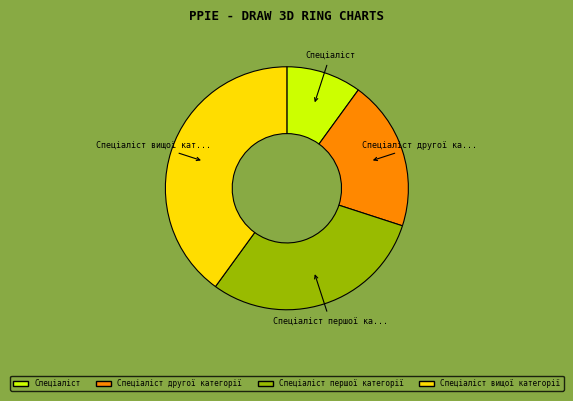

What is the ratio of the value at Спеціаліст першої категорії to the value at Спеціаліст?

3.0